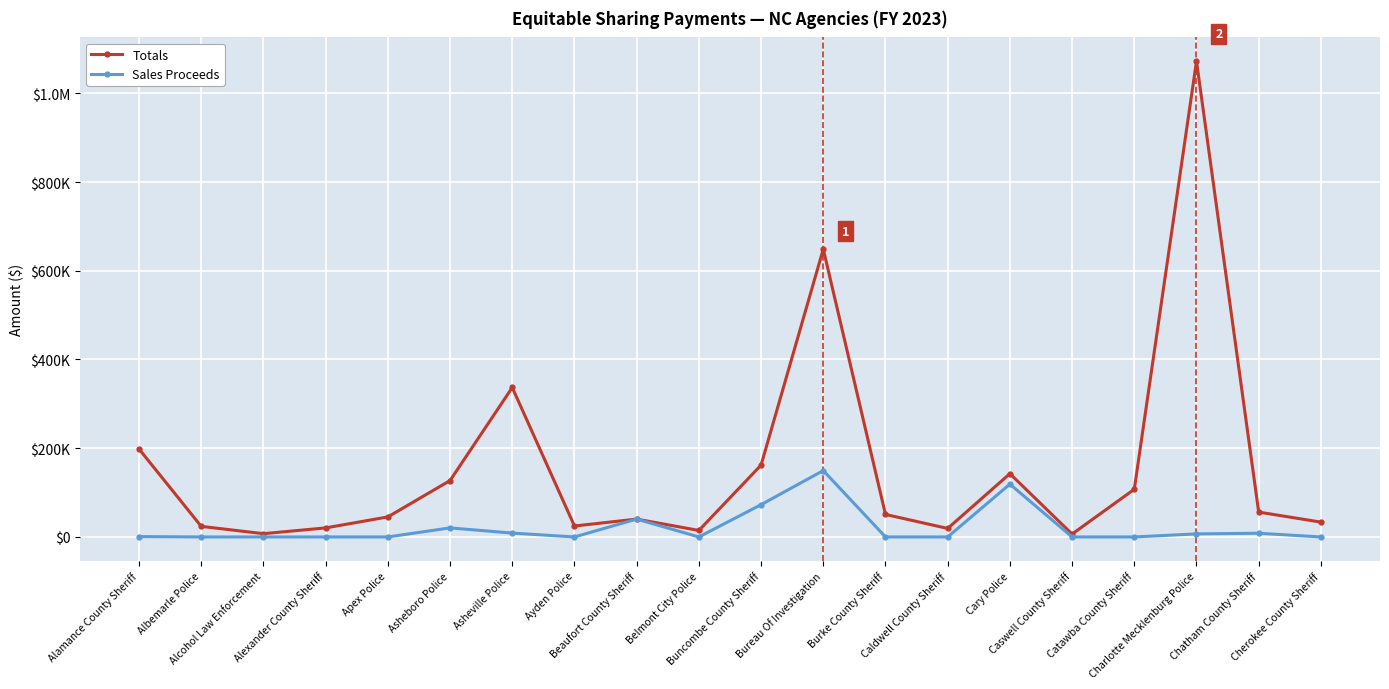

What is the sum of all Sales Proceeds values?

426826